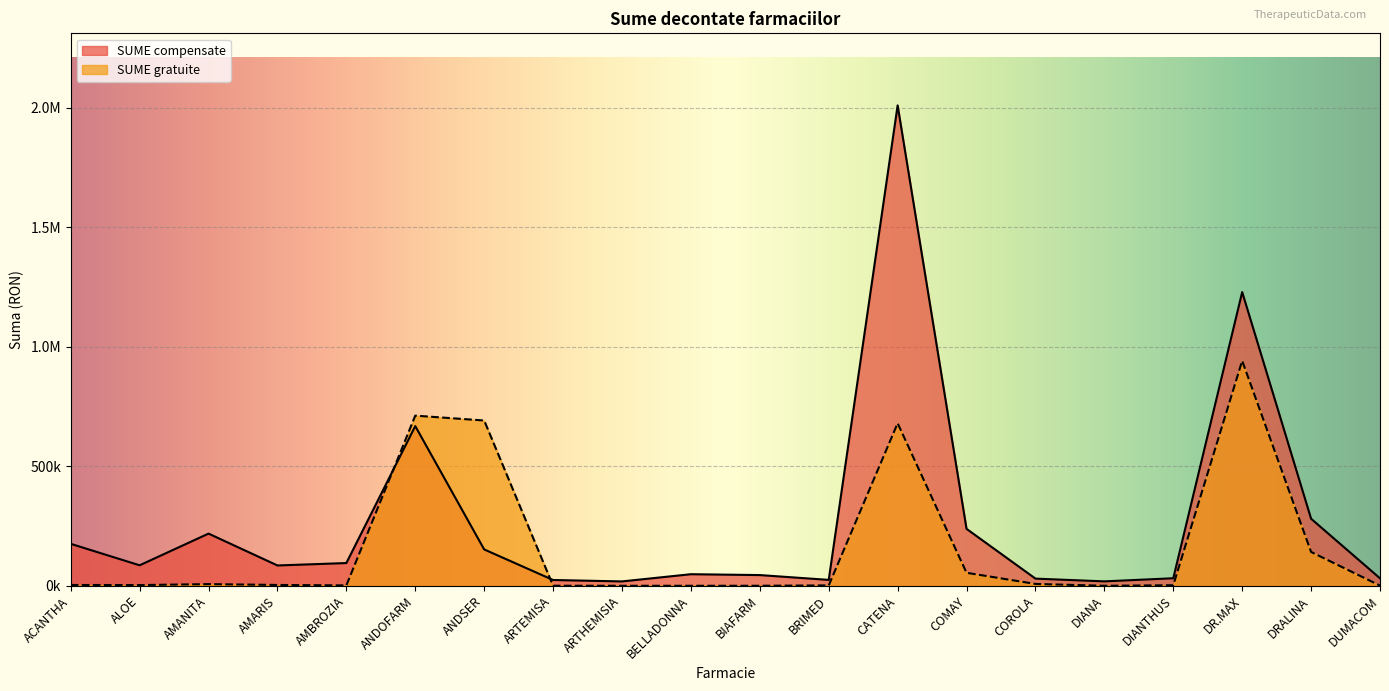

Which category has the highest value across all series?

CATENA